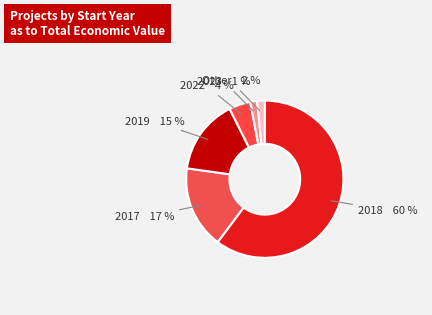

Between 2023 and 2017, which is larger?

2017